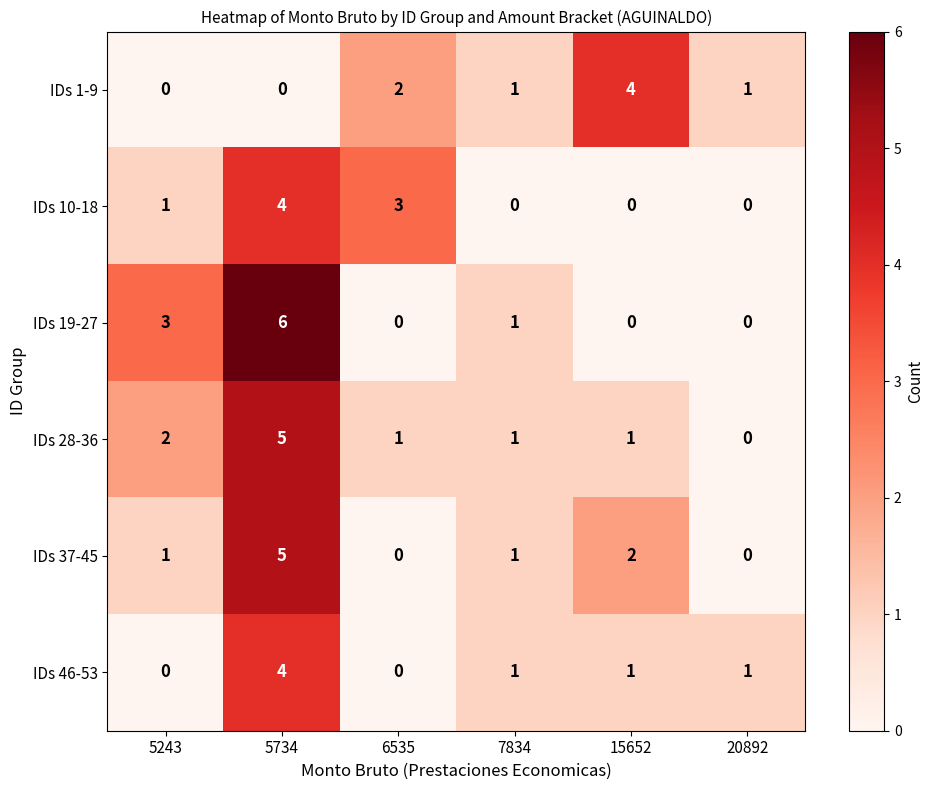

The value of IDs 19-27 at 5243 is 1. True or false?

False